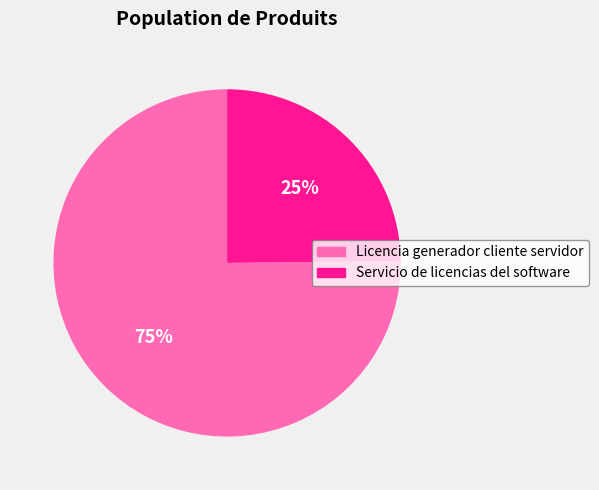

Between Servicio de licencias del software and Licencia generador cliente servidor, which is larger?

Licencia generador cliente servidor